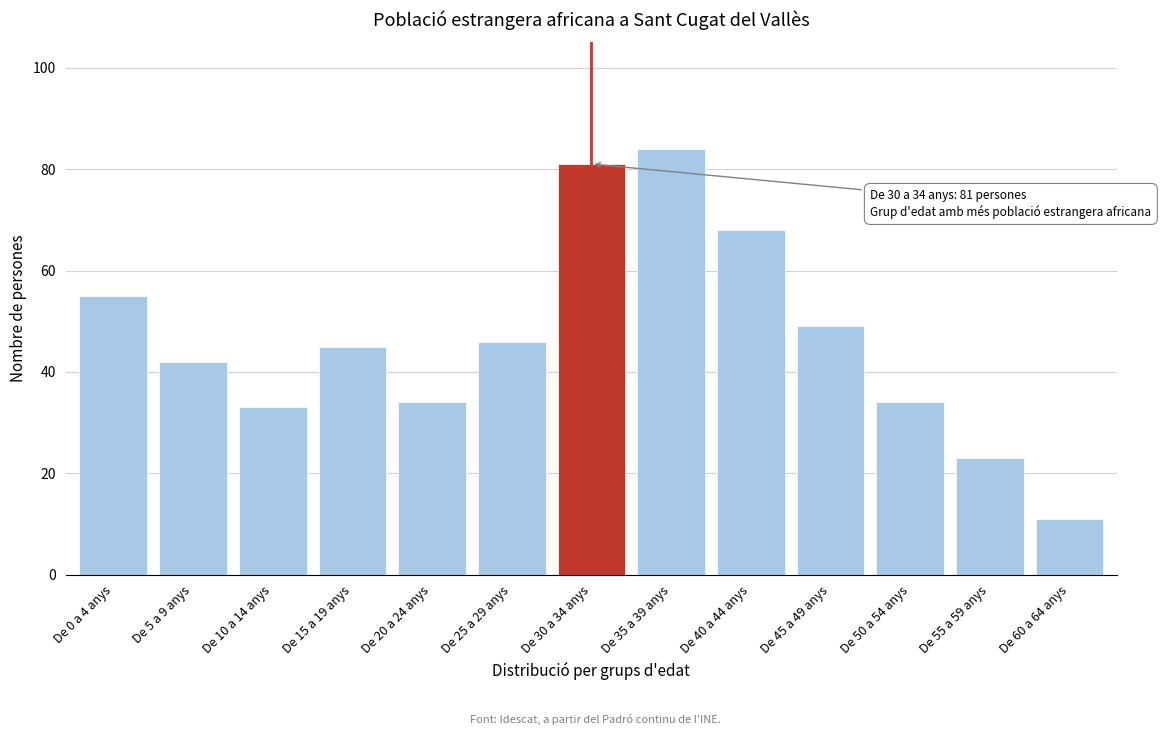

Reading left to right, what are all the values shown in this chart?

55	42	33	45	34	46	81	84	68	49	34	23	11